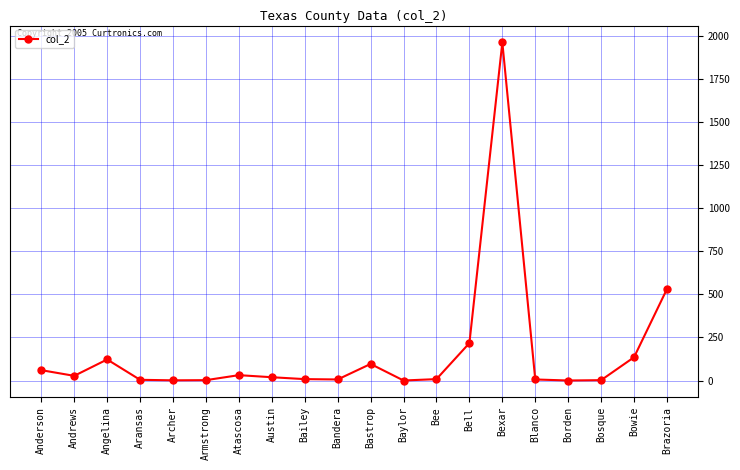

True or false: there are more than 1 points higher than both neighbors.

True